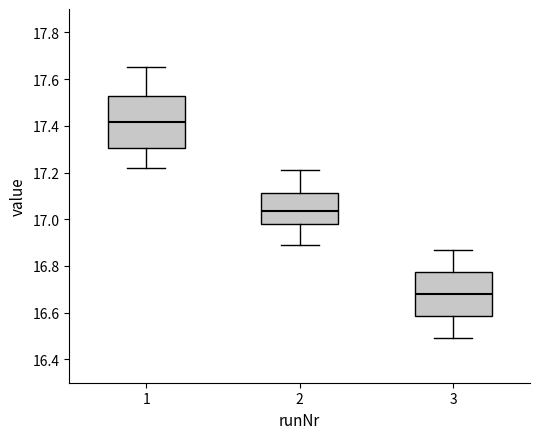

Reading left to right, transcribe this box plot: for each box, give where its median line is, the range the box spans, and where its two whiskers end, as read against the y-axis. The values are not printed on the chart, so give them approximately, as read against the axis.

1: median 17.42, box 17.30 to 17.52, whiskers 17.22 to 17.66
2: median 17.04, box 16.98 to 17.12, whiskers 16.90 to 17.22
3: median 16.68, box 16.58 to 16.78, whiskers 16.50 to 16.88